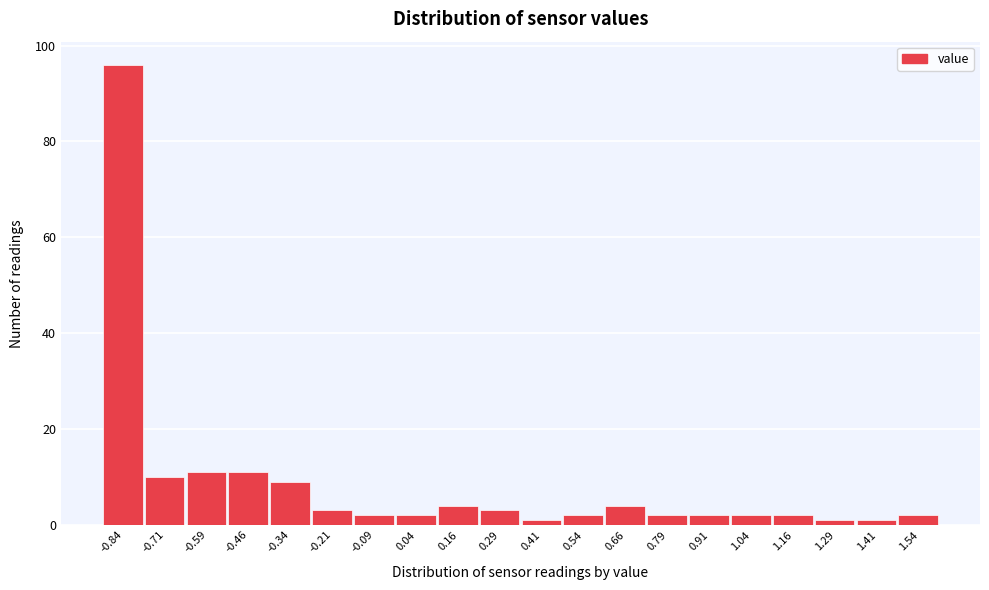

Reading left to right, list every bar in this chart as the range it spans on the x-axis followed by its height. Neither the bar edges nor the heights are printed on the chart, so give them approximately, as read against the axes.

-0.900 to -0.775: 96
-0.775 to -0.650: 10
-0.650 to -0.525: 12
-0.525 to -0.400: 12
-0.400 to -0.275: 10
-0.275 to -0.150: 4
-0.150 to -0.025: 2
-0.025 to 0.100: 2
0.100 to 0.225: 4
0.225 to 0.350: 4
0.350 to 0.475: under 2
0.475 to 0.600: 2
0.600 to 0.725: 4
0.725 to 0.850: 2
0.850 to 0.975: 2
0.975 to 1.100: 2
1.100 to 1.225: 2
1.225 to 1.350: under 2
1.350 to 1.475: under 2
1.475 to 1.600: 2